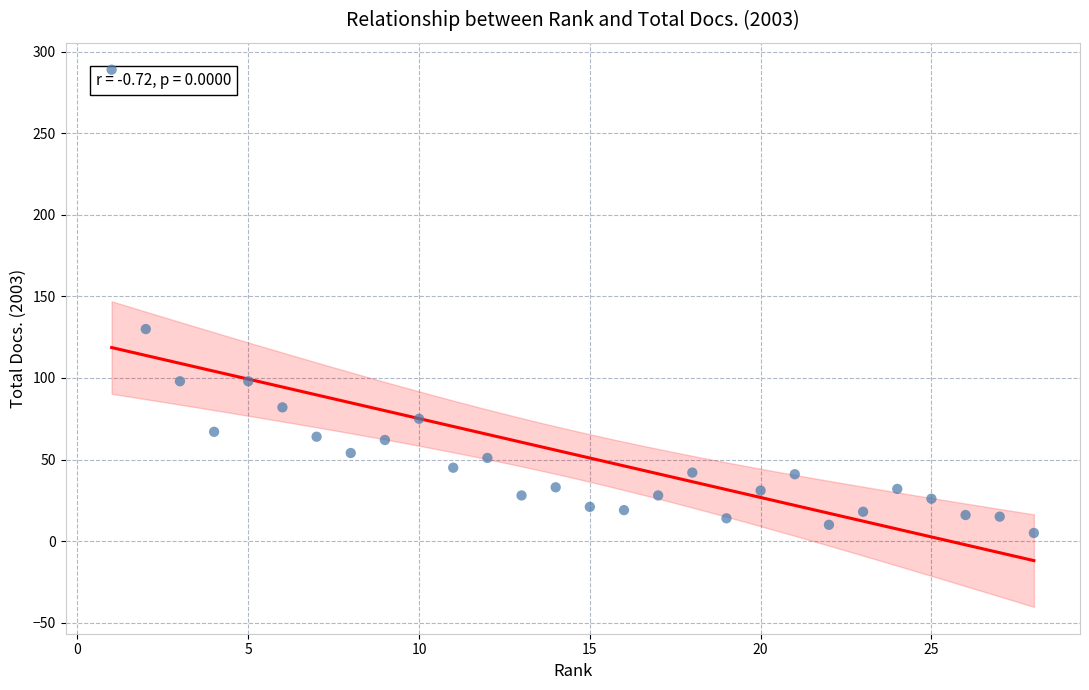

What Y value in the scatter plot is closest to 147?

130